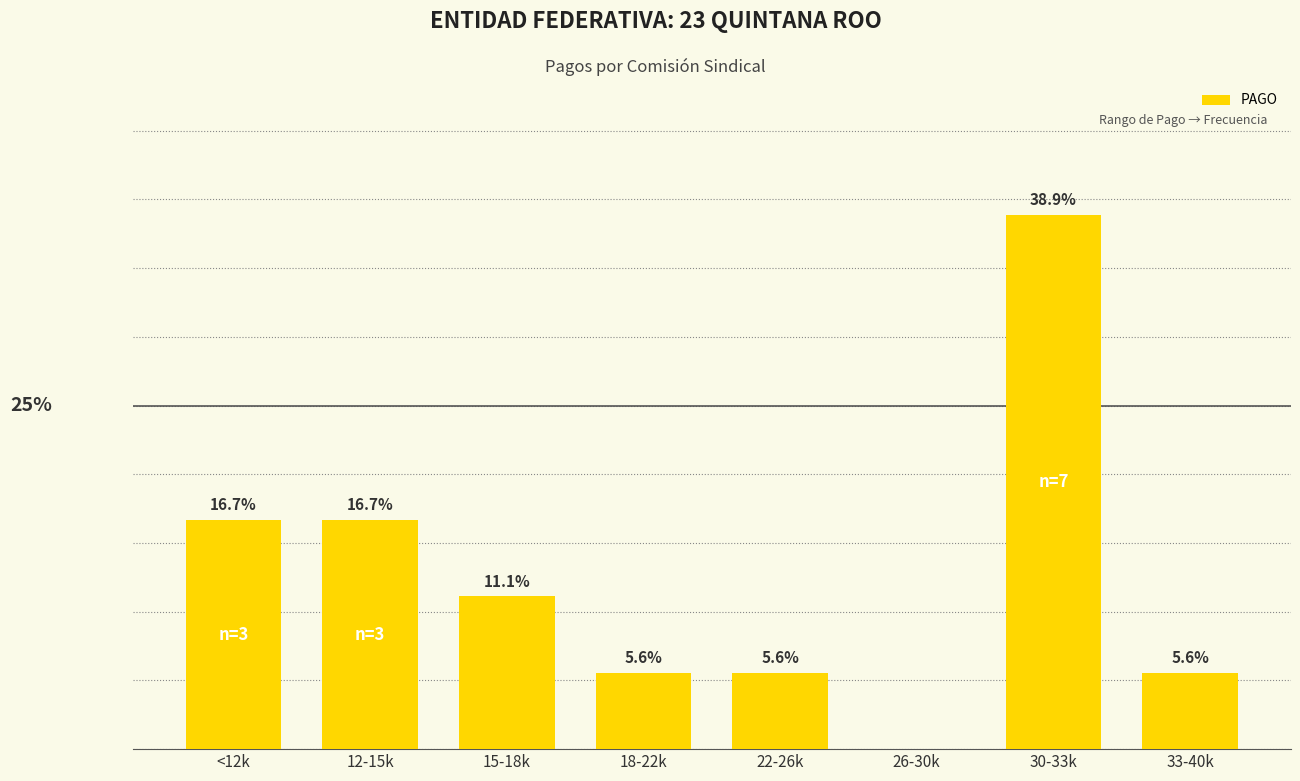

At which category does the chart reach its peak across all series?

30-33k